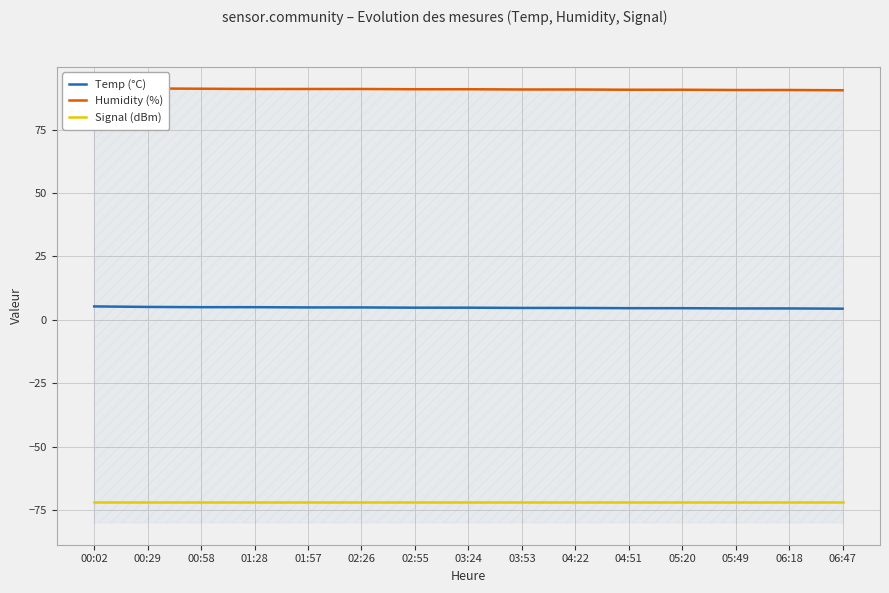

Reading left to right, list all the values displayed in this chart.

Temp (°C): 5.3	5.1	5.0	5.0	4.9	4.9	4.8	4.8	4.7	4.7	4.6	4.6	4.5	4.5	4.4
Humidity (%): 91.3	91.3	91.2	91.1	91.1	91.1	91.0	91.0	90.9	90.9	90.8	90.8	90.7	90.7	90.6
Signal (dBm): -72.0	-72.0	-72.0	-72.0	-72.0	-72.0	-72.0	-72.0	-72.0	-72.0	-72.0	-72.0	-72.0	-72.0	-72.0